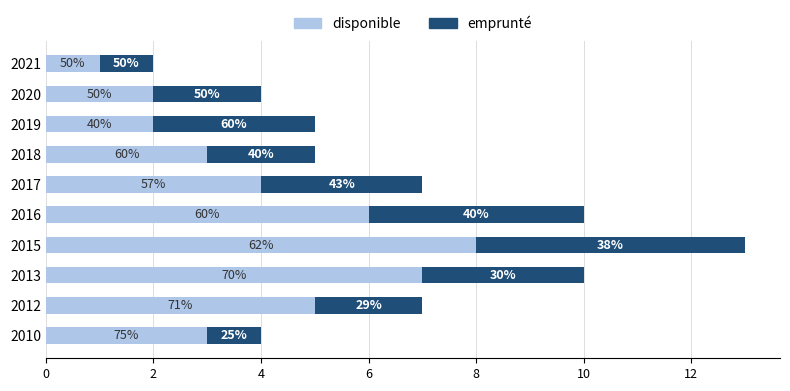

What is the value of the disponible bar at the 9th from the left?

6